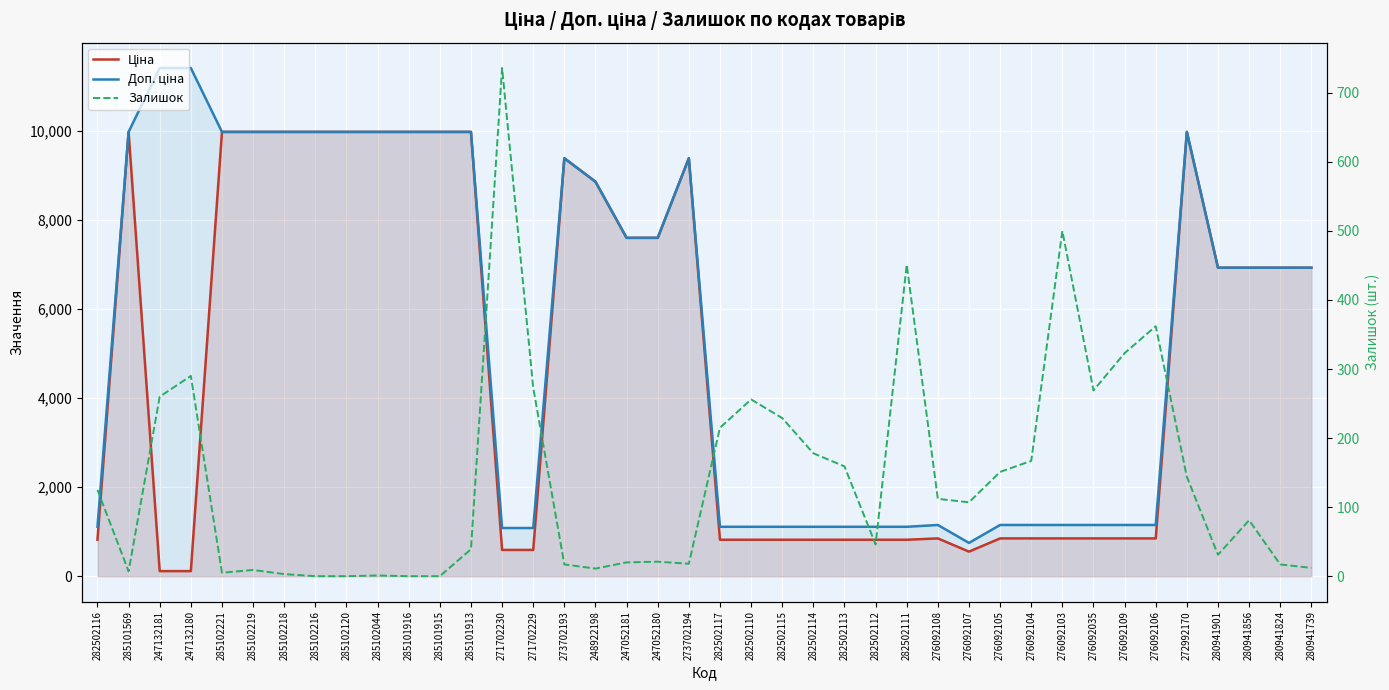

At which category does Ціна reach its first local peak?

285101569